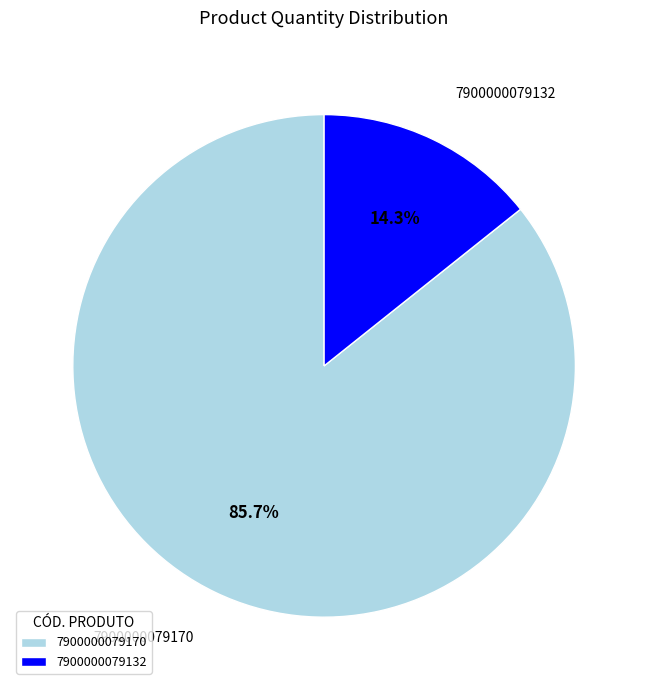

To the nearest percent, what is the difference between the 7900000079132 and 7900000079170 slice percentages?

71%